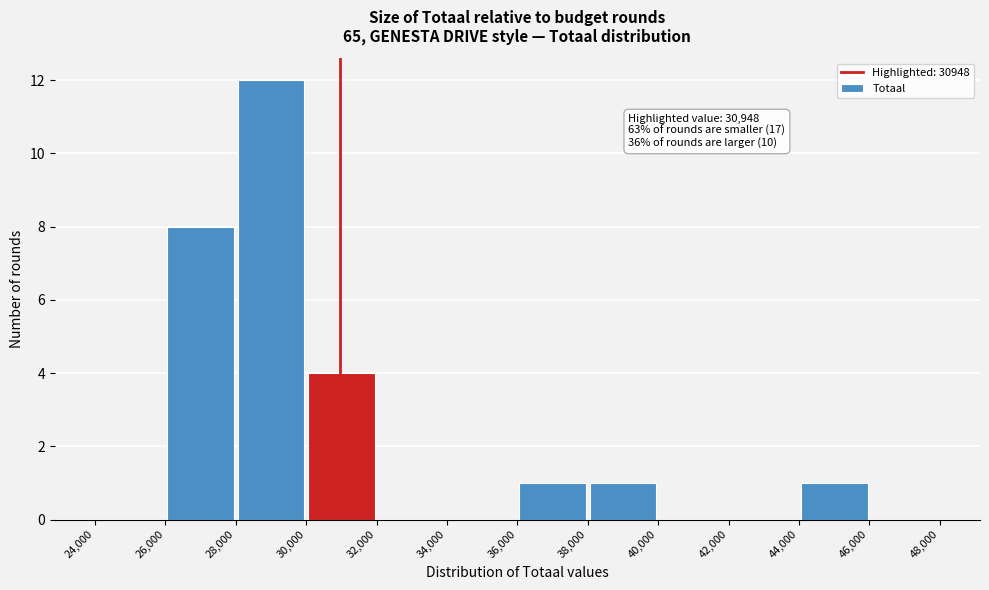

Which range on the x-axis has the tallest bar?

28,000 to 30,000